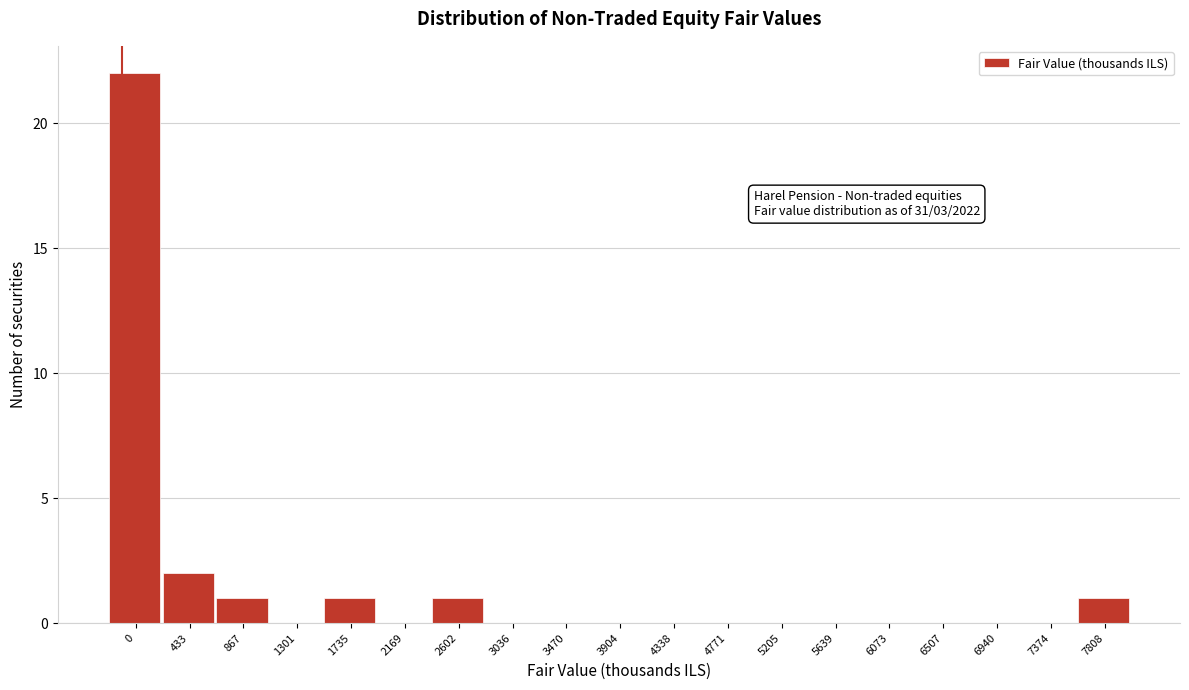

Reading left to right, extract all data points from this chart.

0=22	433=2	867=1	1301=0	1735=1	2169=0	2602=1	3036=0	3470=0	3904=0	4338=0	4771=0	5205=0	5639=0	6073=0	6507=0	6940=0	7374=0	7808=1